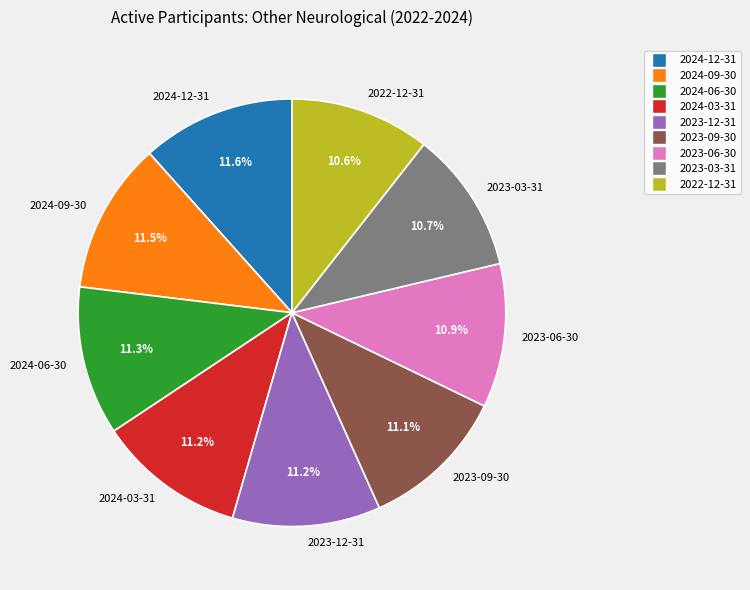

Between 2022-12-31 and 2023-12-31, which is larger?

2023-12-31